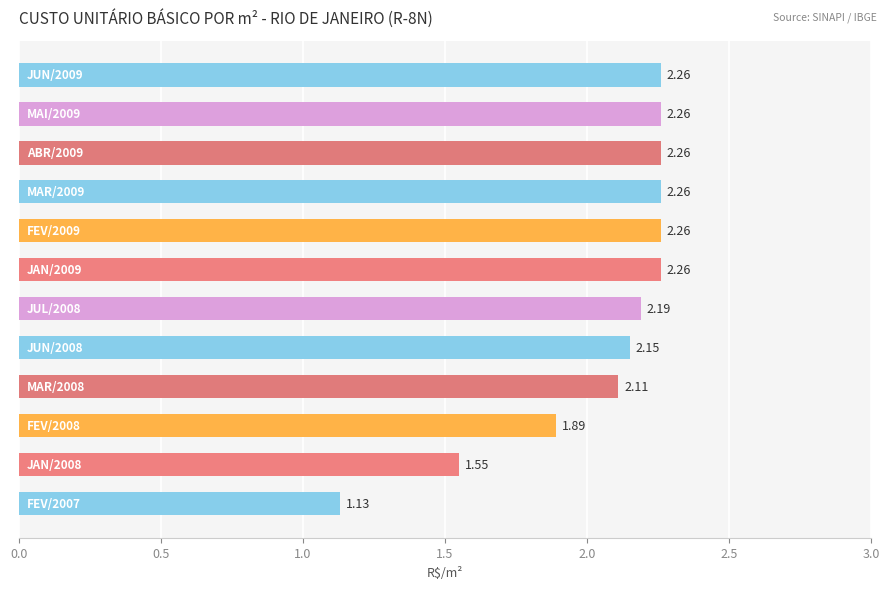

What is the difference between the maximum and second lowest values?

0.7